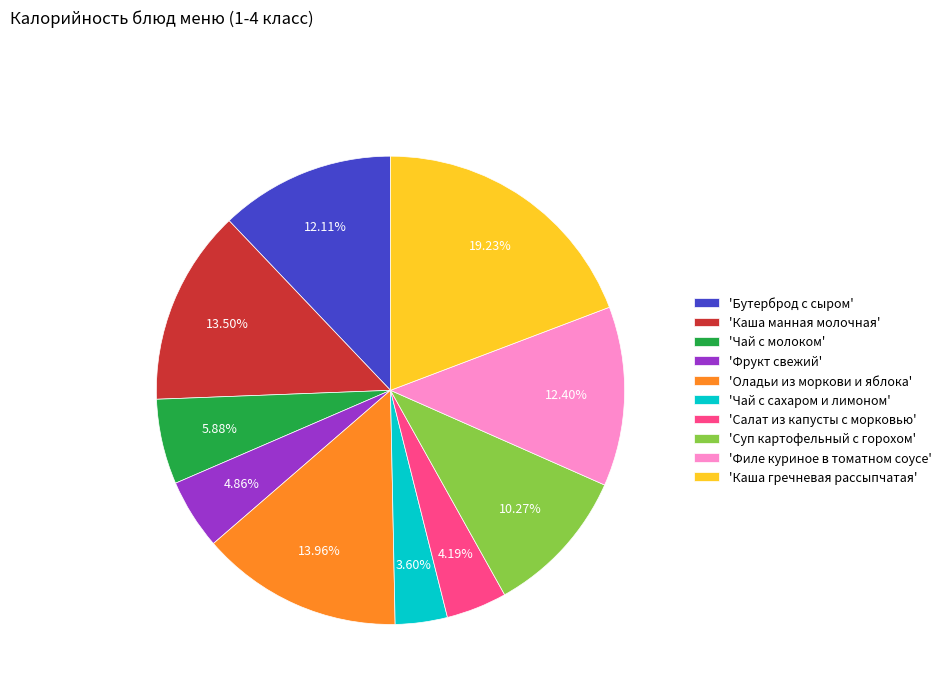

Approximately how many times larger is the value at 'Оладьи из моркови и яблока' compared to 'Суп картофельный с горохом'?

1.4